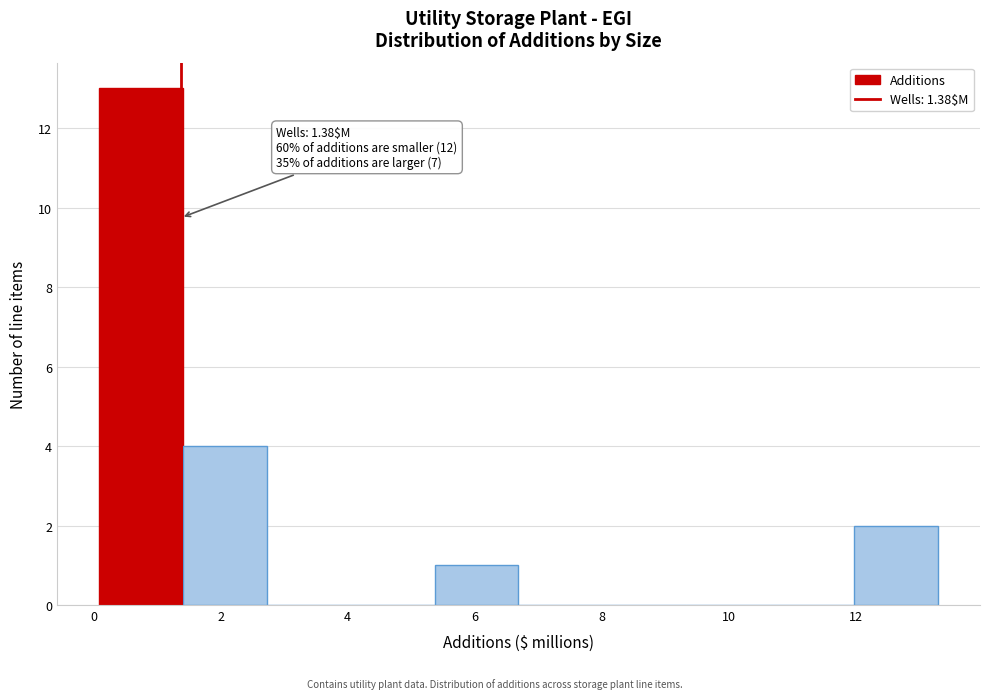

Which range on the x-axis has the tallest bar?

0.0 to 1.4